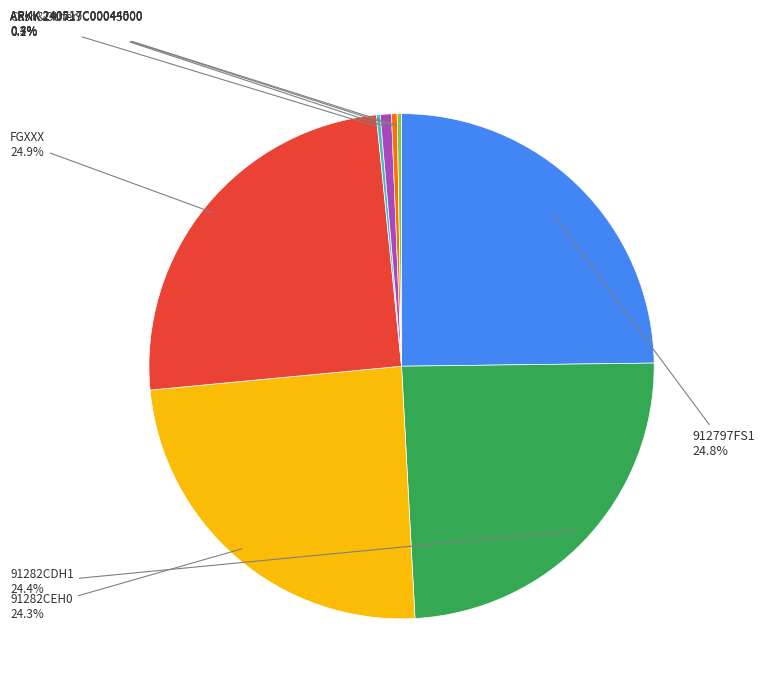

Does ARKK 240517C00044000 represent more than half of the total?

No